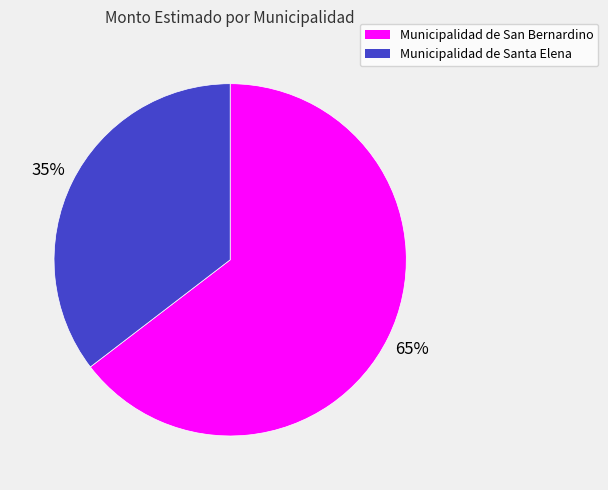

To the nearest percent, what percentage of the pie is Municipalidad de San Bernardino?

65%